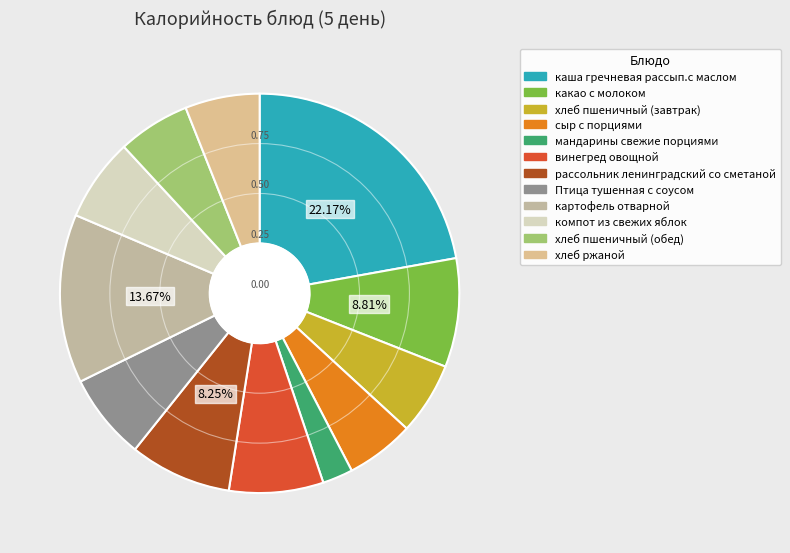

To the nearest percent, what percentage of the pie is какао с молоком?

9%